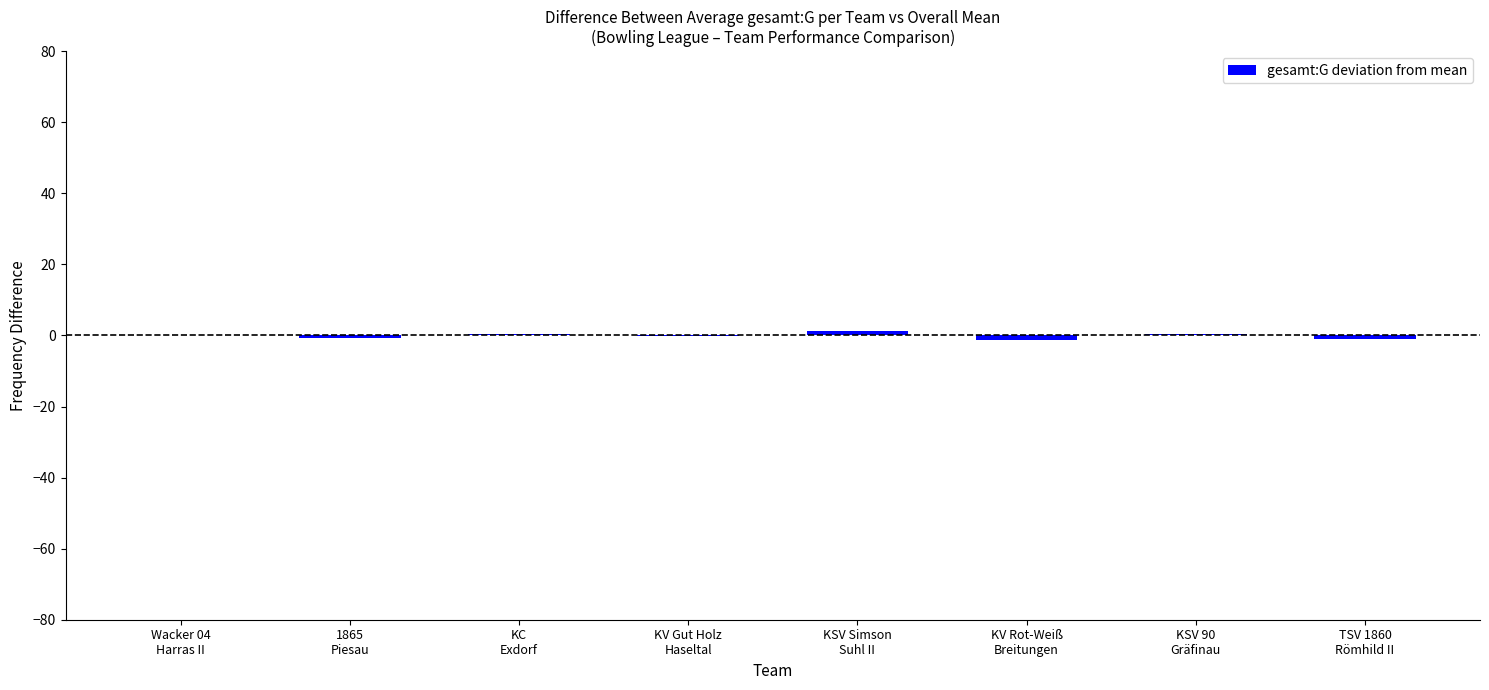

What is the change in value from 1865
Piesau to KSV Simson
Suhl II?

+2.1